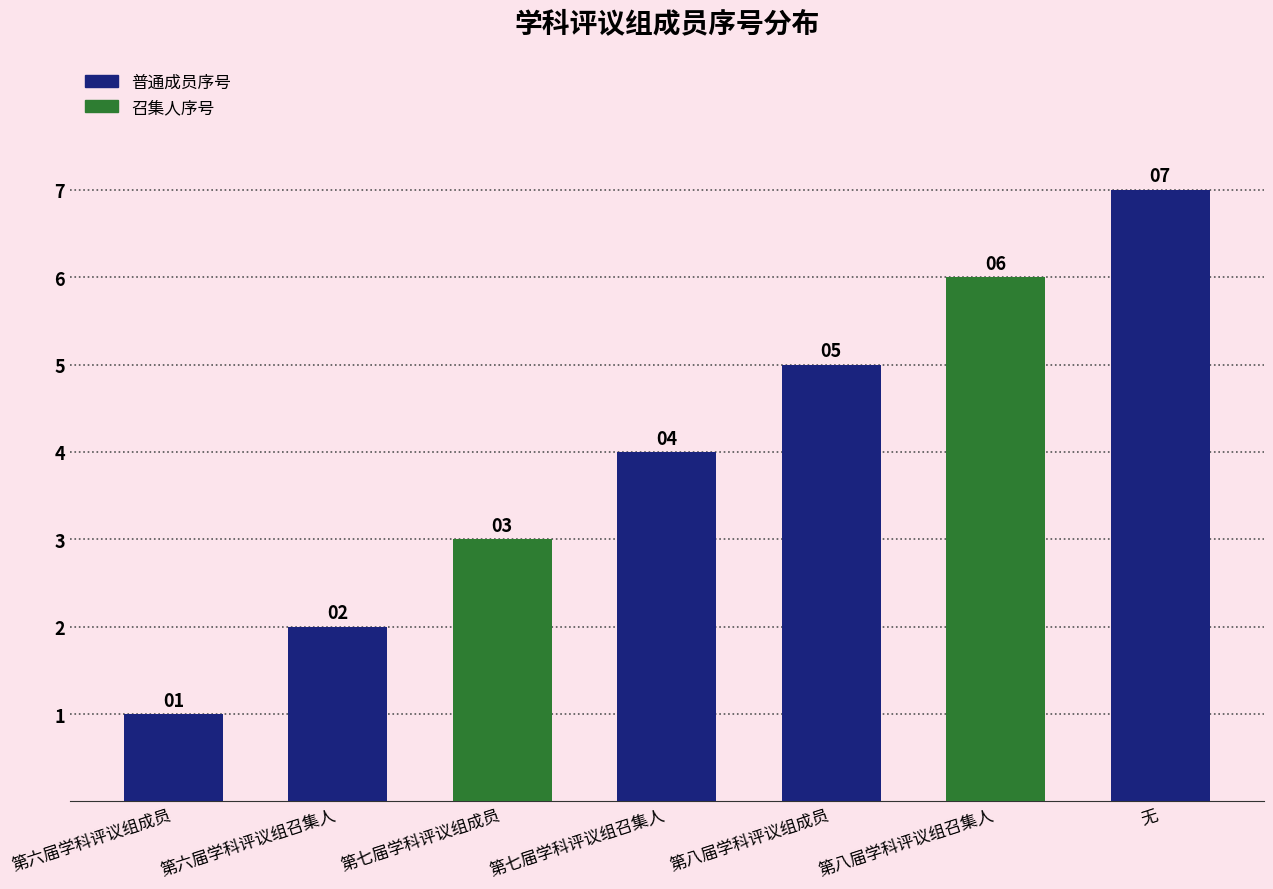

What is the difference between the maximum and minimum values?

6